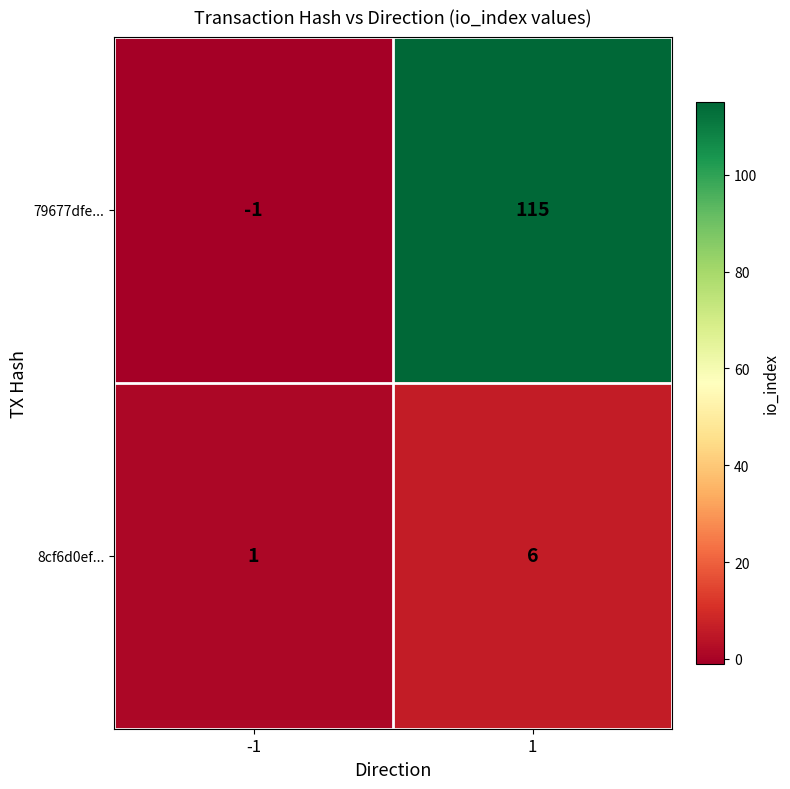

Reading left to right, list all the values displayed in this chart.

79677dfe...: -1=-1	1=115
8cf6d0ef...: -1=1	1=6